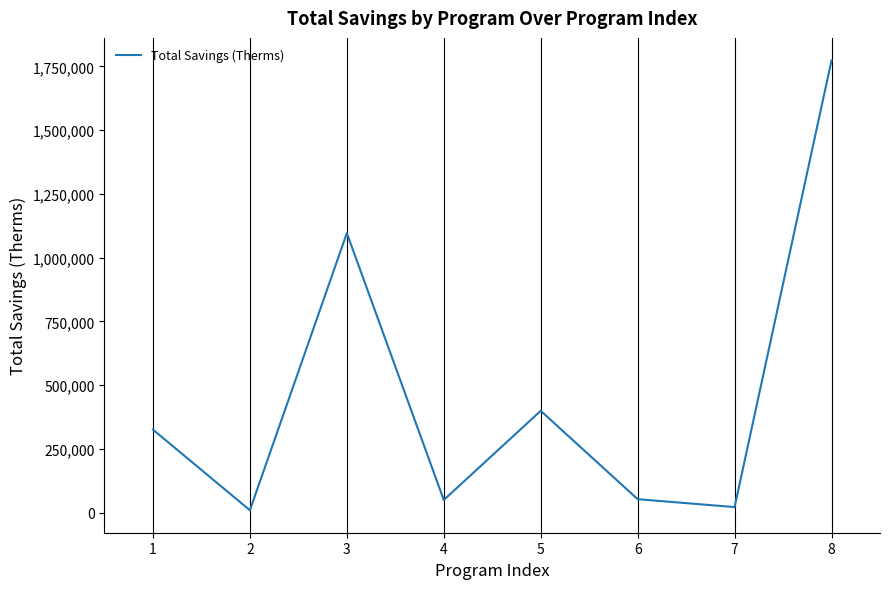

Where is the data nearest to the value 891477?

3